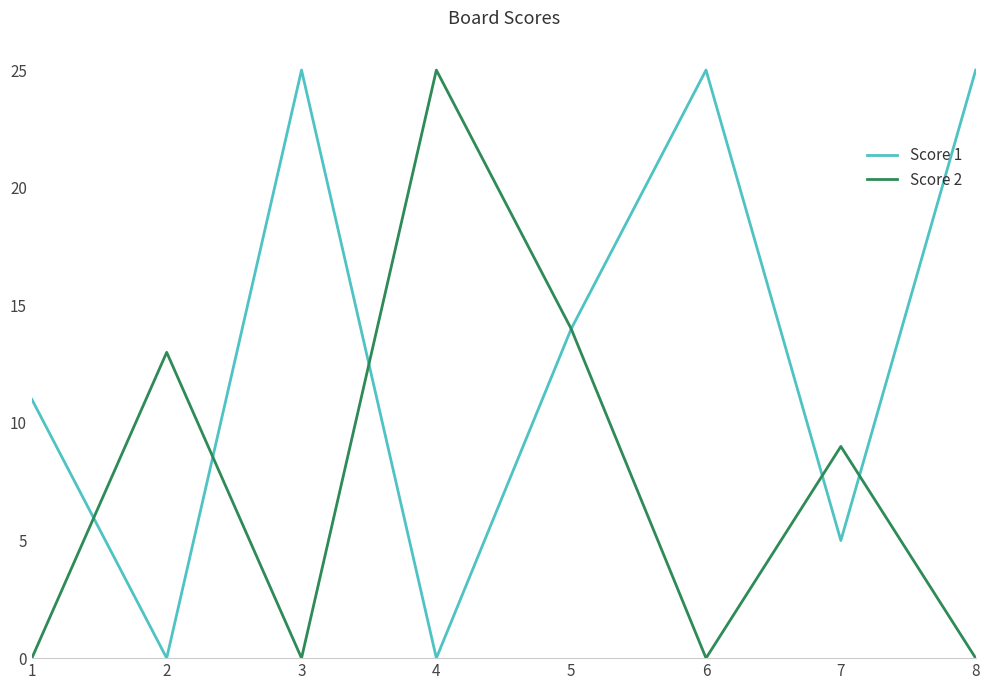

At which category is the sum across all series the highest?

5